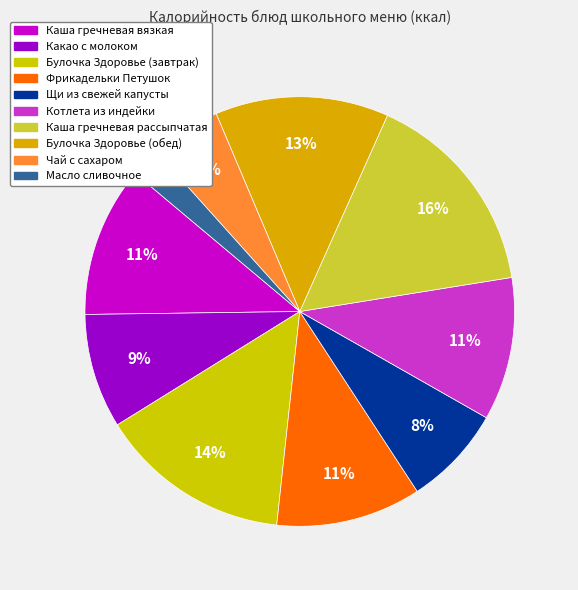

To the nearest percent, what portion does Каша гречневая рассыпчатая represent?

16%